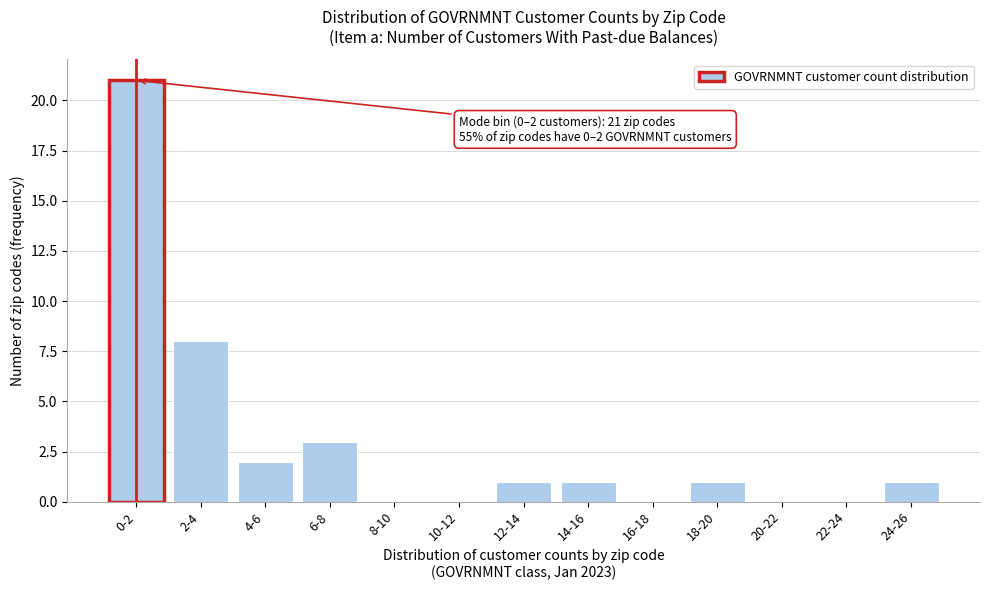

What is the sum of all values?

38